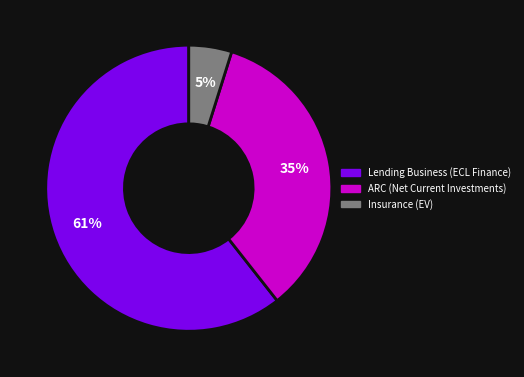

What is the largest slice in the pie chart?

Lending Business (ECL Finance)